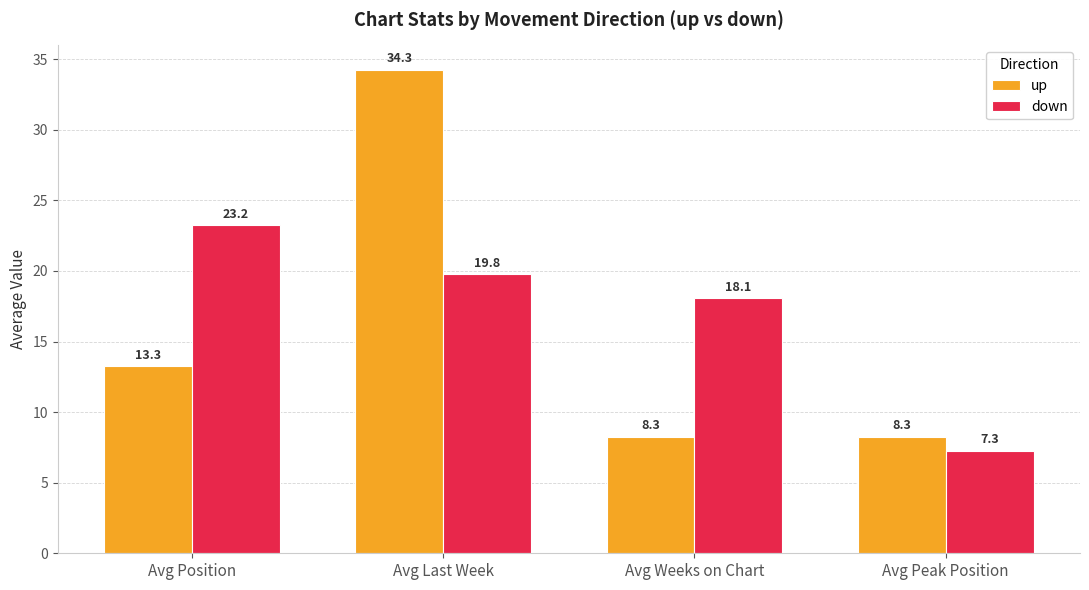

What is the value of the down bar at the 2nd from the left?

19.8